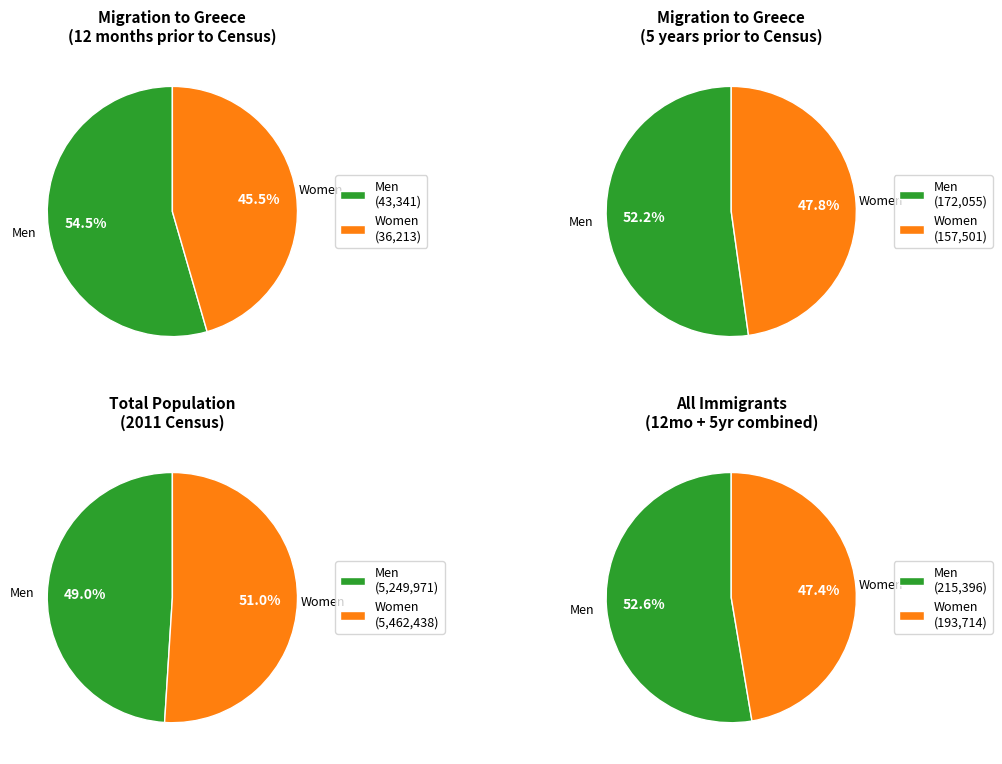

Which series changed the most between 0 and 1?

Men